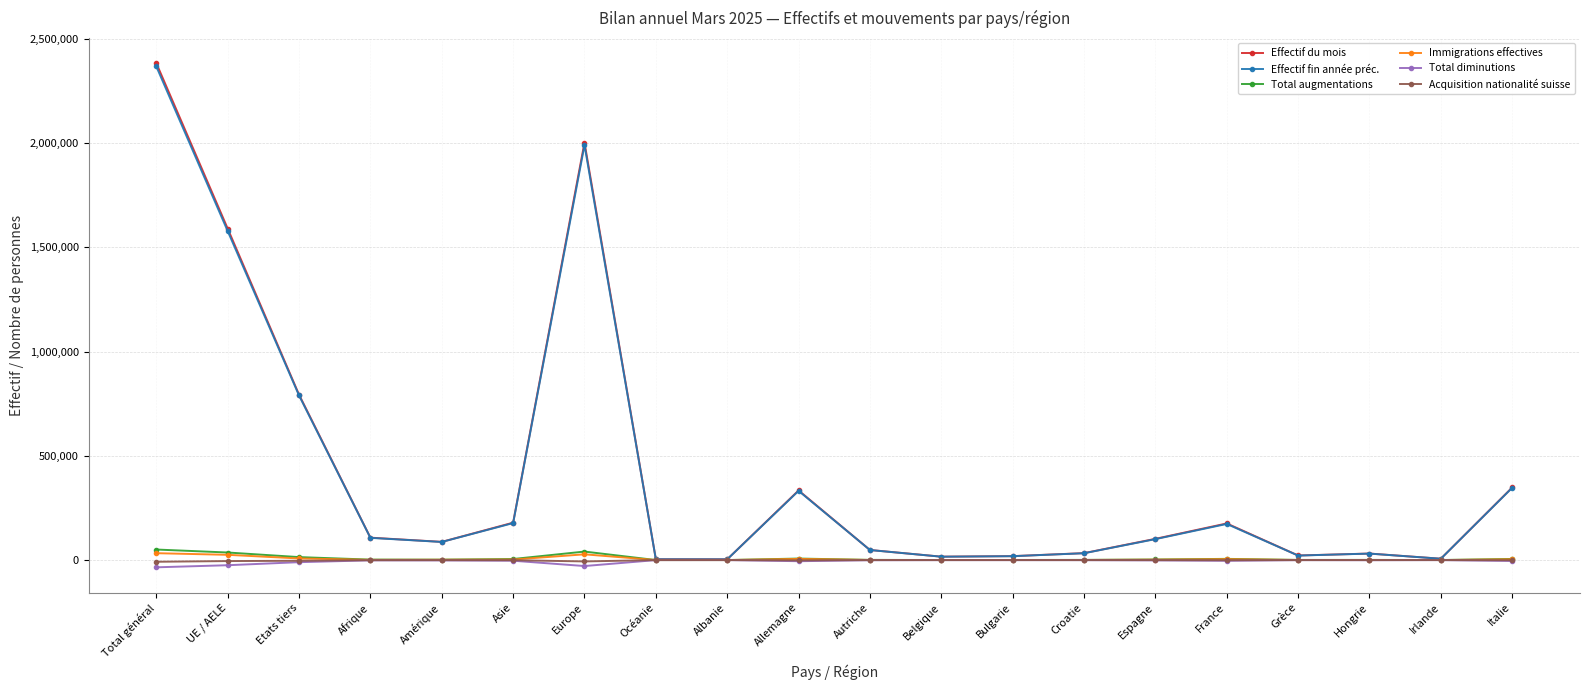

True or false: Total diminutions has more than 1 points higher than both neighbors.

True